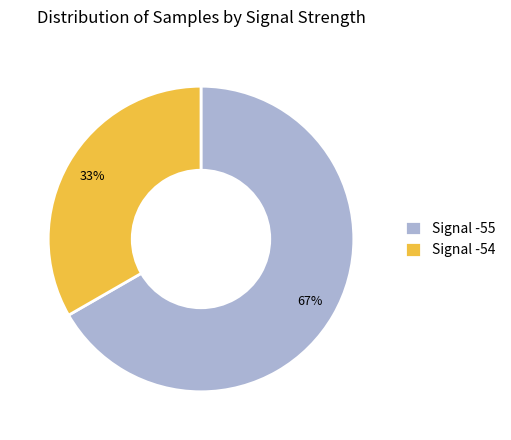

Between Signal -55 and Signal -54, which is larger?

Signal -55